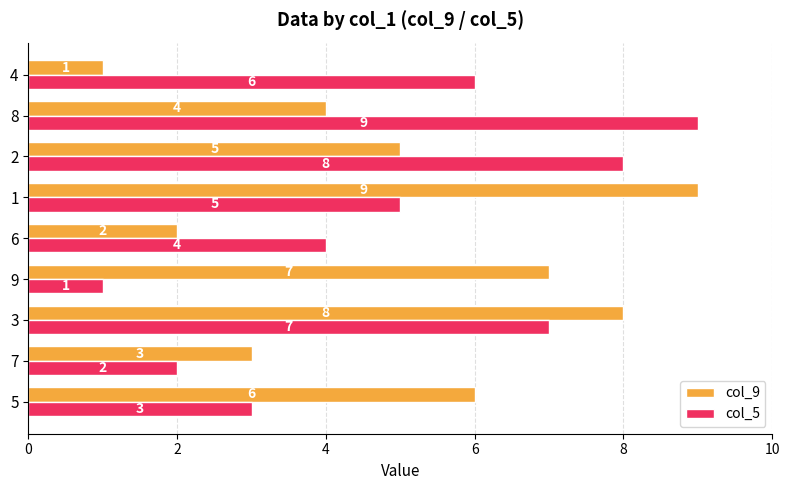

What is the difference between the highest and lowest values at 6?

2